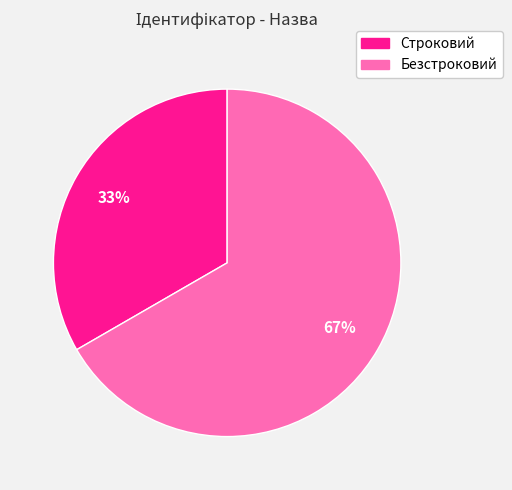

Is the sum of Безстроковий and Строковий greater than half?

Yes